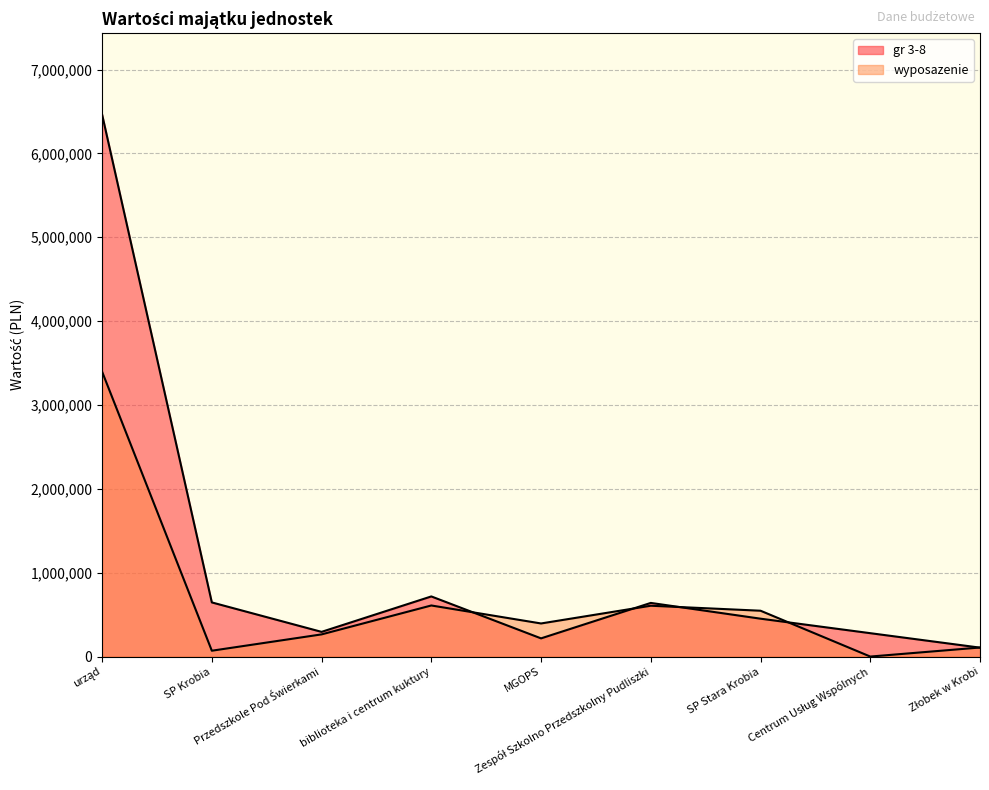

What is the total value across all series at MGOPS?

611614.5